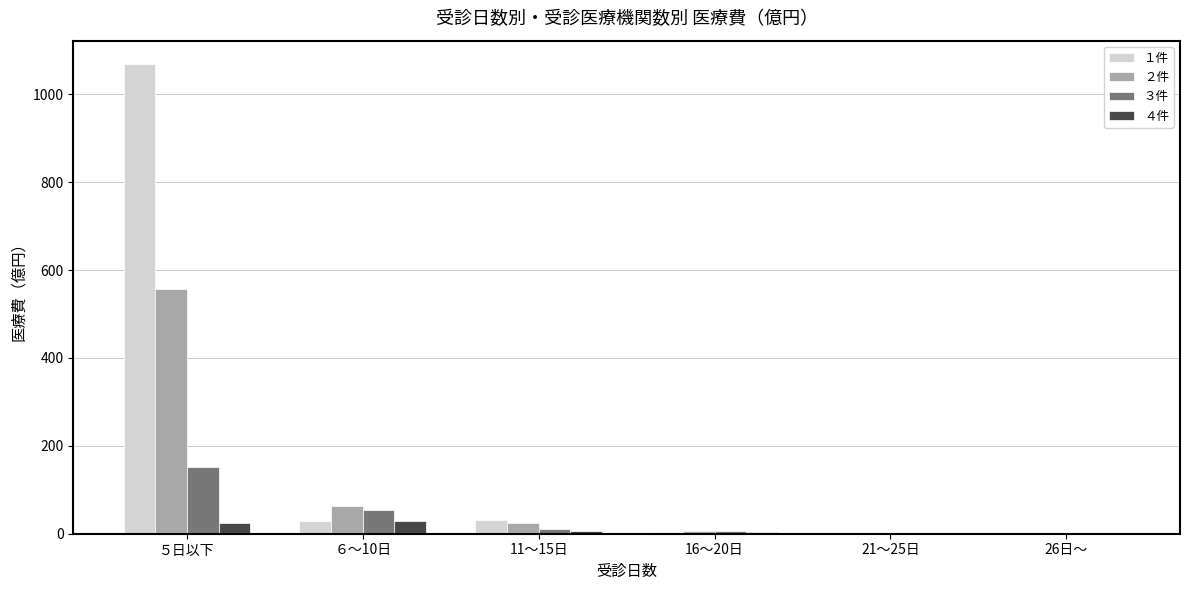

Read the １件 value at ６～10日.

28.1